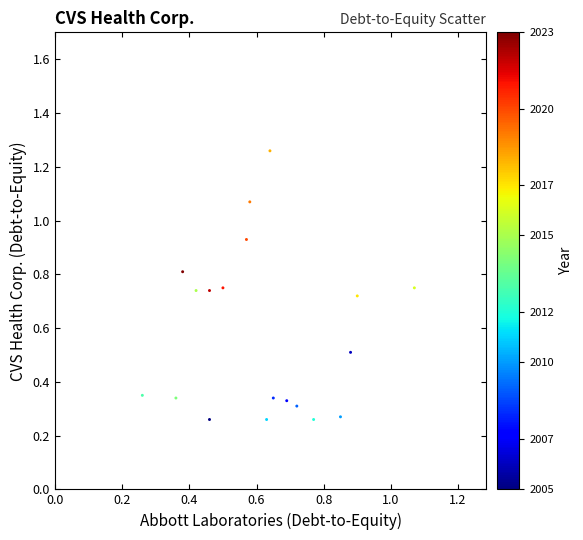

What is the range of Y values (max minus min)?

1.0